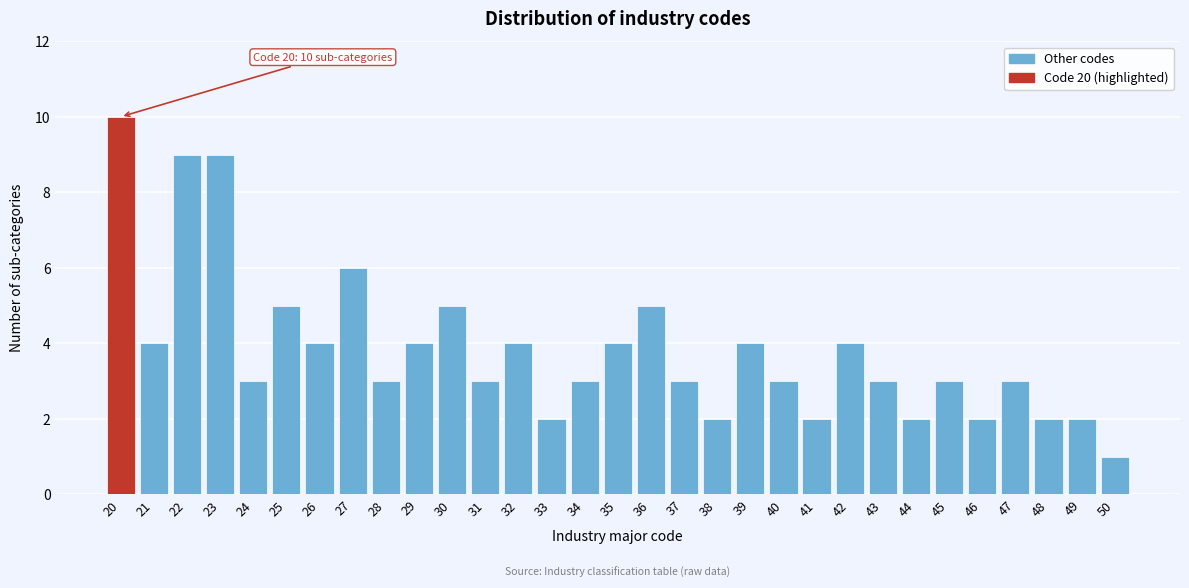

At which category does the chart reach its peak across all series?

20